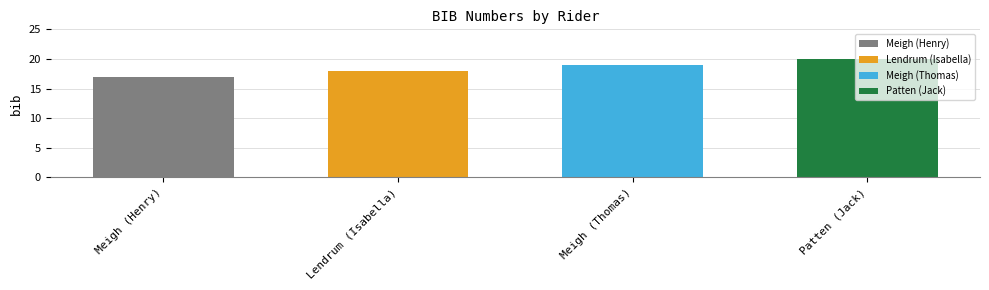

Are the bars horizontal?

No